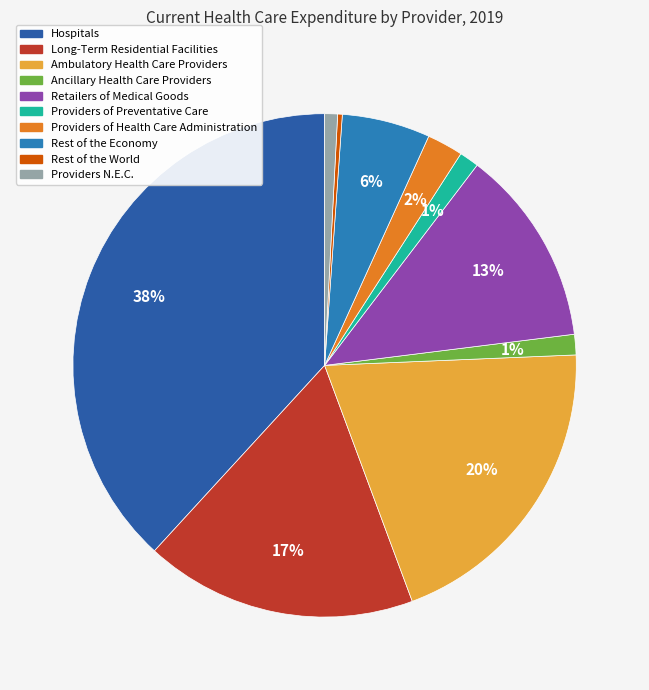

Which has a higher value, Providers N.E.C. or Retailers of Medical Goods?

Retailers of Medical Goods